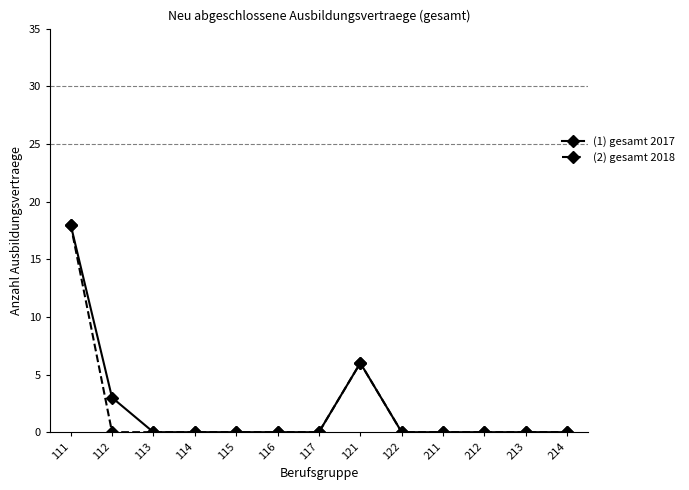

What is the maximum value shown in the chart?

18